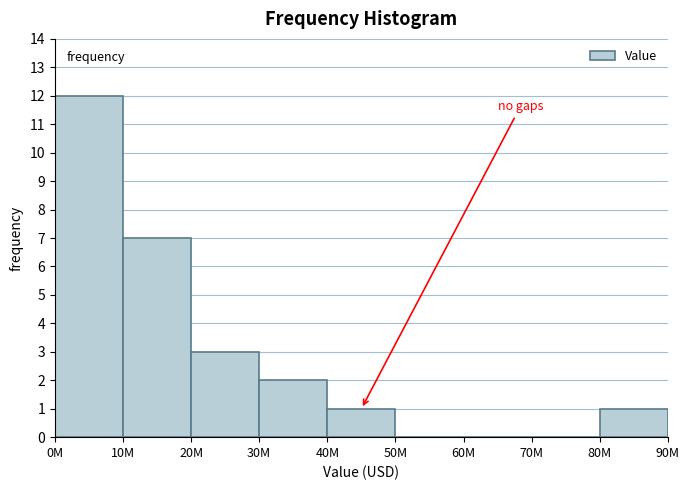

Reading left to right, transcribe all the data shown in this chart.

0M=12	10M=7	20M=3	30M=2	40M=1	50M=0	60M=0	70M=0	80M=1